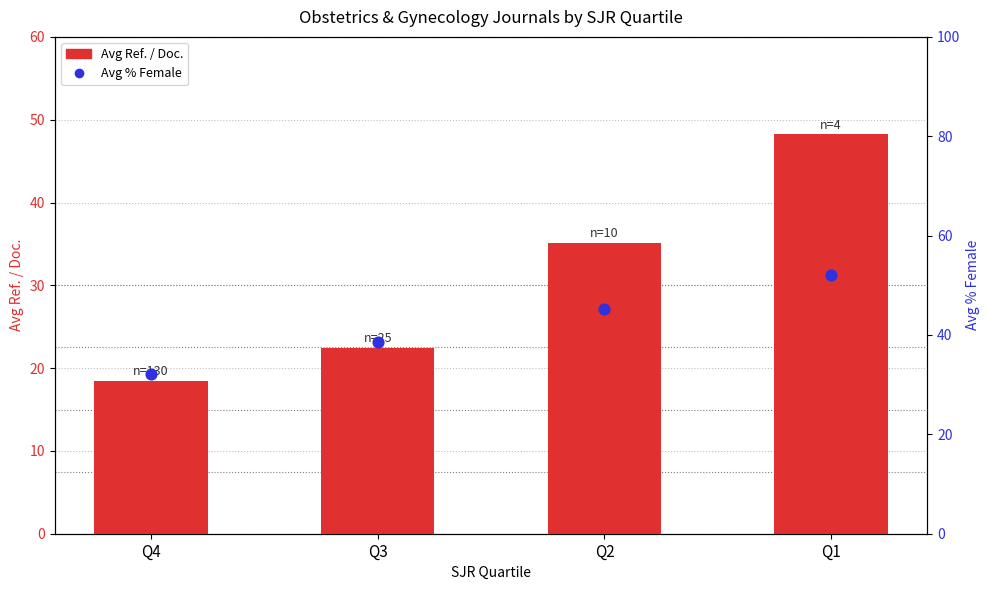

What is the total value across all series at Q1?

100.3